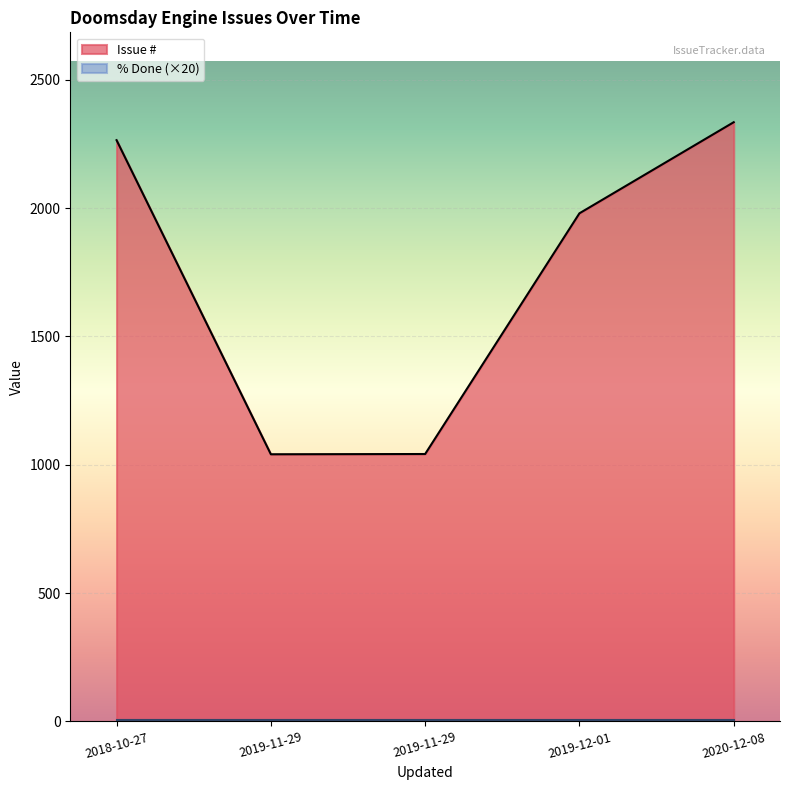

In Issue #, how many points are higher than both neighbors (excluding endpoints)?

0